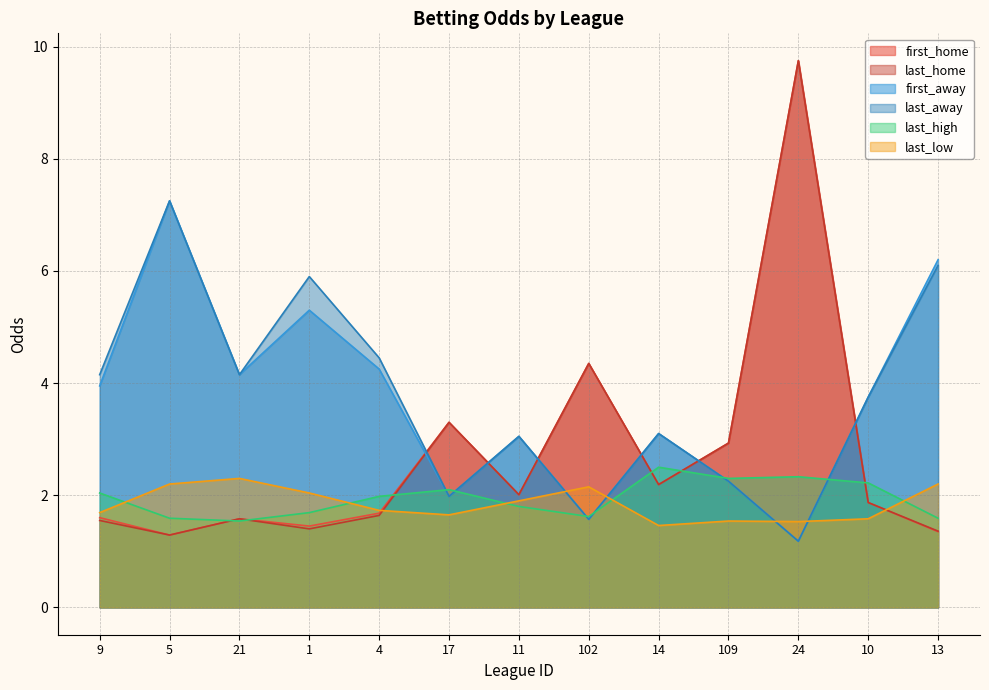

Reading left to right, list all the values displayed in this chart.

first_home: 1.6	1.3	1.6	1.4	1.7	3.3	2.0	4.3	2.2	2.9	9.8	1.9	1.4
last_home: 1.6	1.3	1.6	1.4	1.6	3.3	2.0	4.3	2.2	2.9	9.8	1.9	1.4
first_away: 4.0	7.2	4.2	5.3	4.2	2.0	3.0	1.6	3.1	2.2	1.2	3.8	6.2
last_away: 4.2	7.2	4.2	5.9	4.5	2.0	3.0	1.6	3.1	2.2	1.2	3.8	6.1
last_high: 2.0	1.6	1.5	1.7	2.0	2.1	1.8	1.6	2.5	2.3	2.3	2.2	1.6
last_low: 1.7	2.2	2.3	2.0	1.7	1.6	1.9	2.1	1.5	1.5	1.5	1.6	2.2